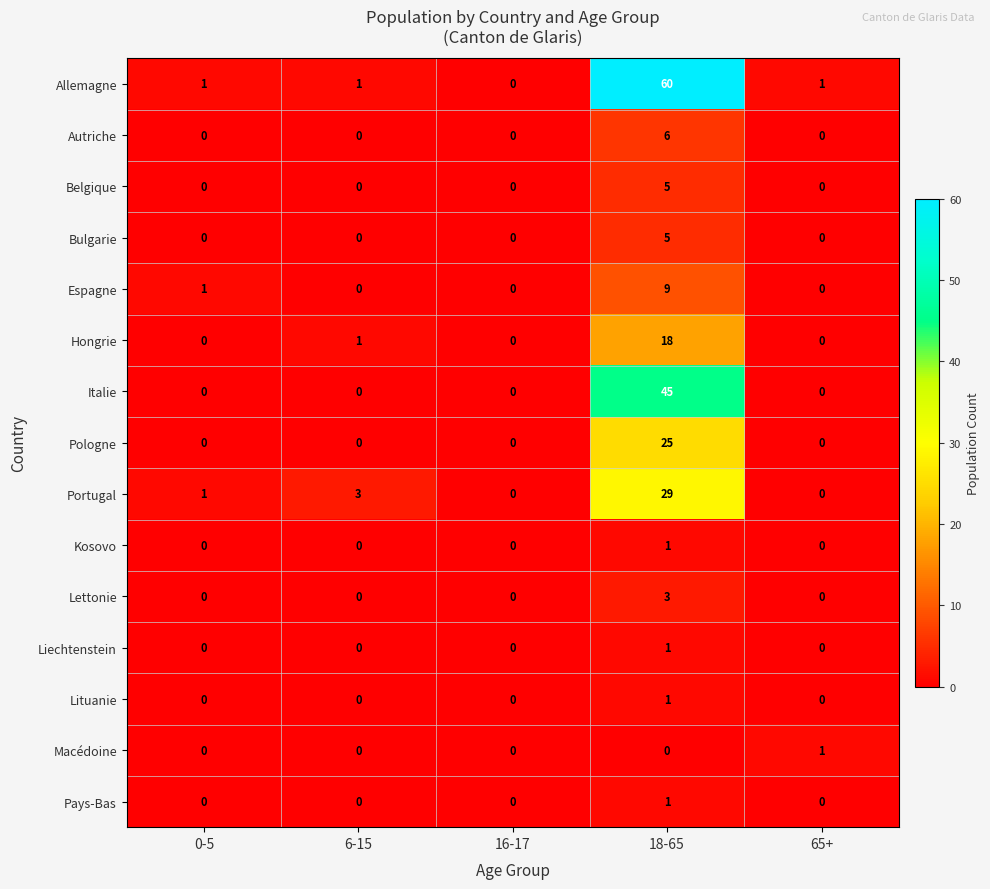

What is the difference between the highest and lowest values at 0-5?

1